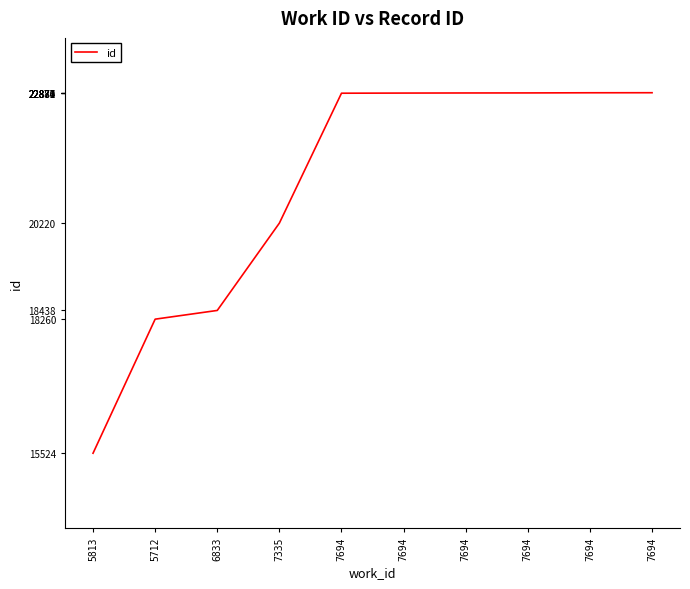

What is the change in value from 7335 to 7694?

+2661